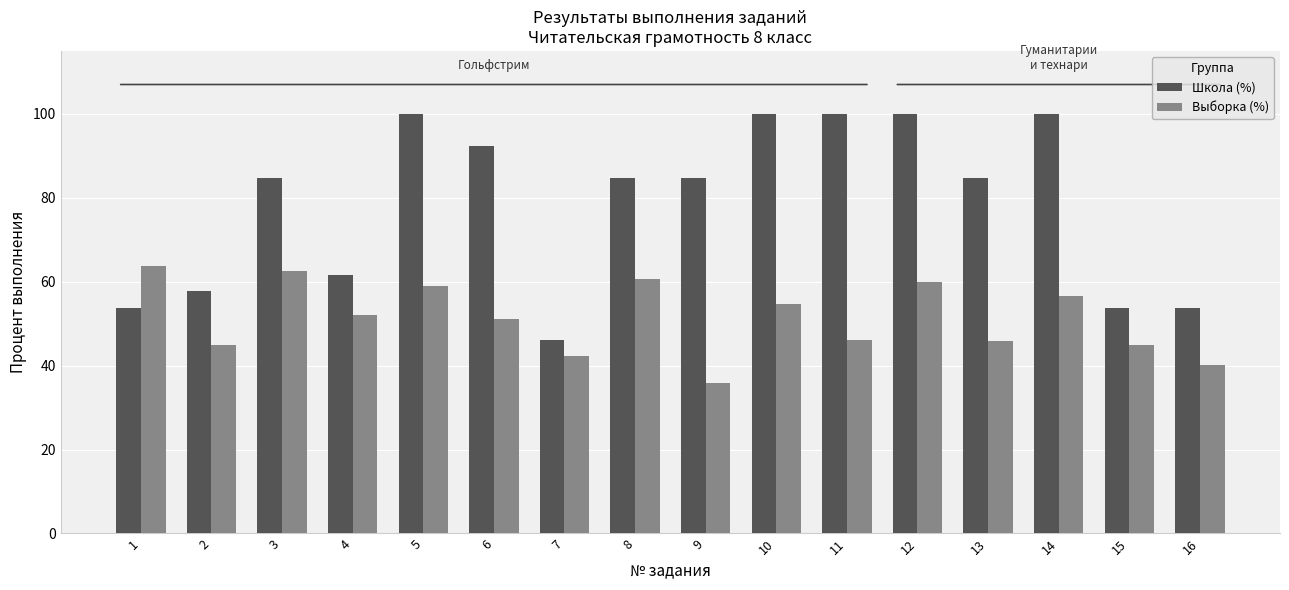

How many categories are shown in the chart?

16